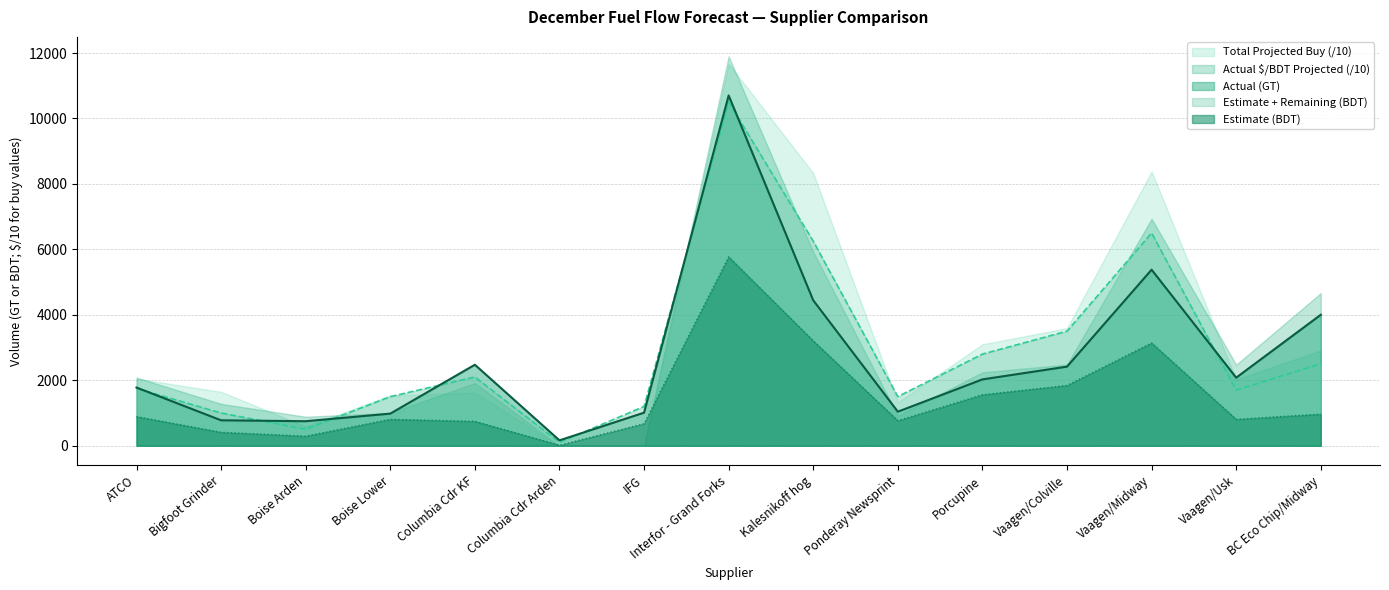

What is the greatest value displayed?

11898.4